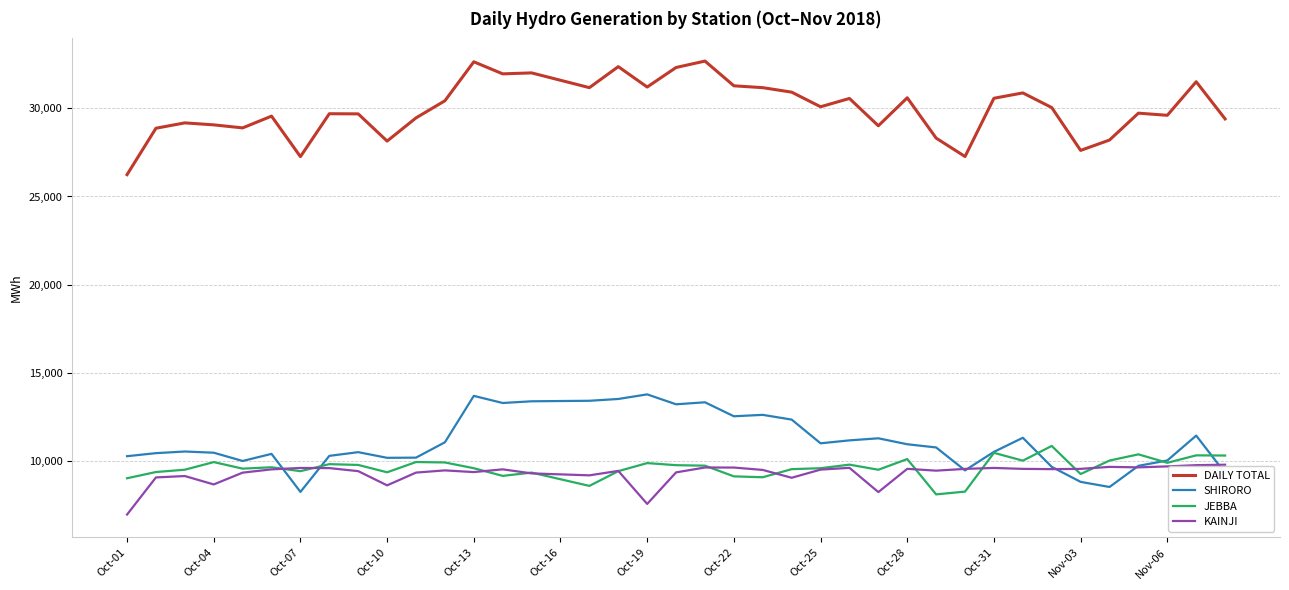

What is the lowest value of the SHIRORO series?

8242.0